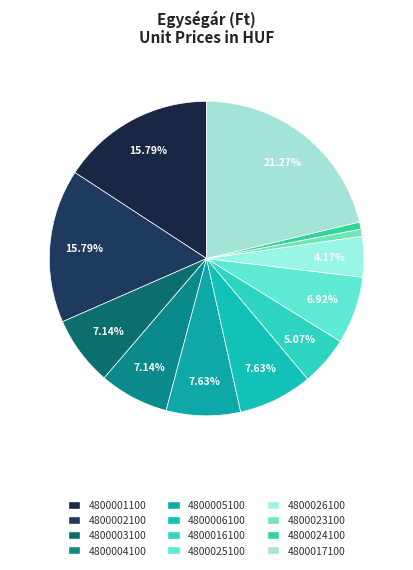

What percentage is NOT represented by 4800002100?

84.2%